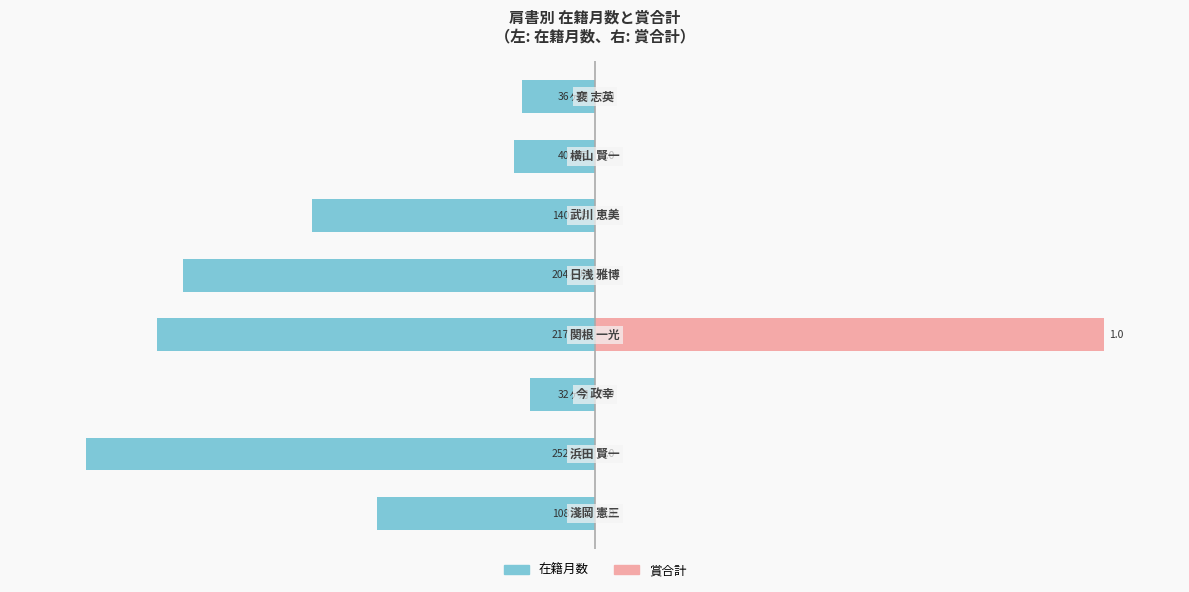

What is the average value of the 賞合計 (×100) series?

12.5